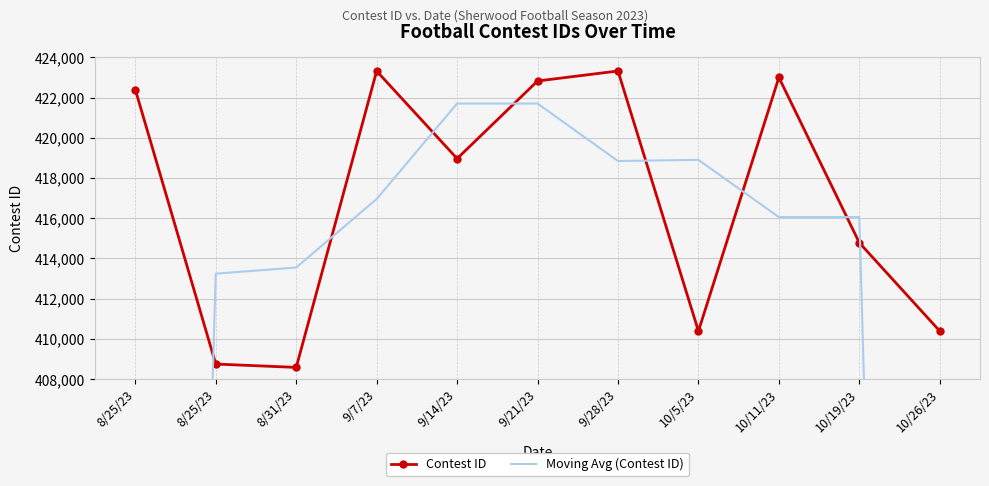

At which category does Moving Avg (Contest ID) reach its first local peak?

9/21/23